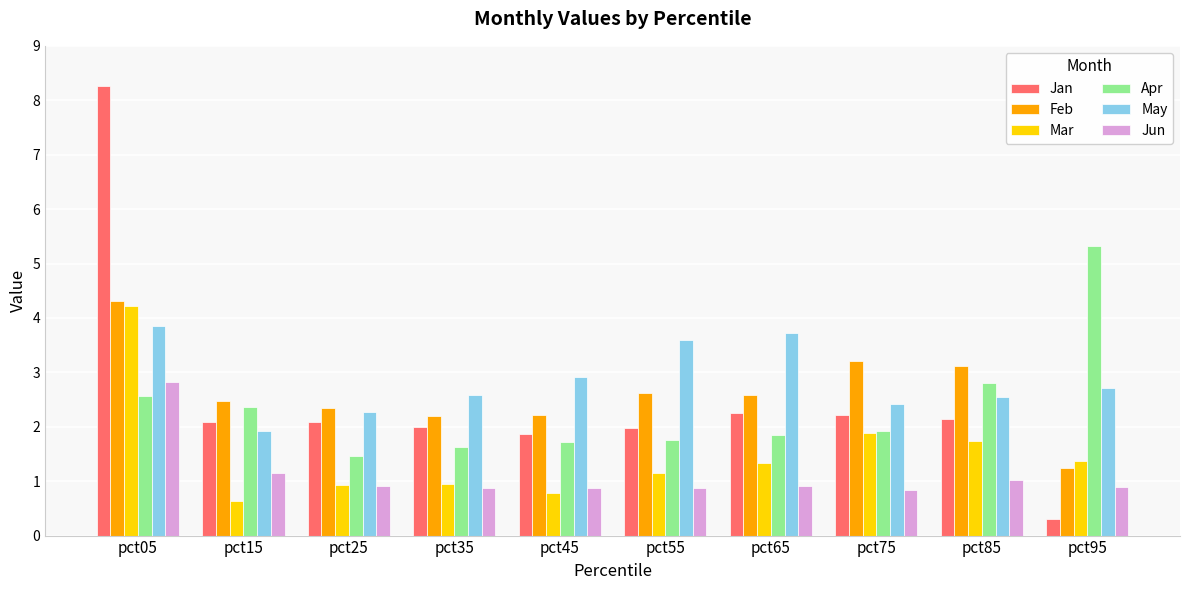

Is it true that Feb equals 2.5 at pct15?

True